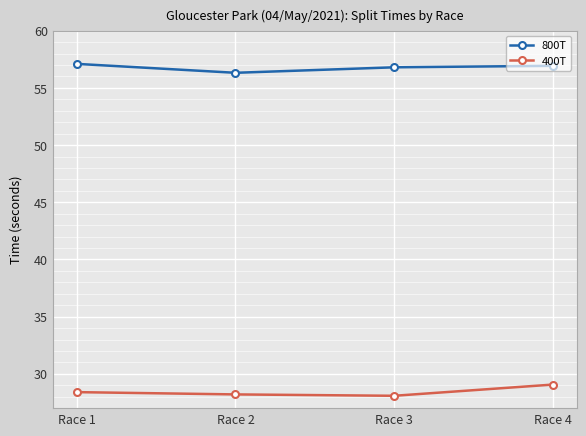

What is the average value of the 800T series?

56.8